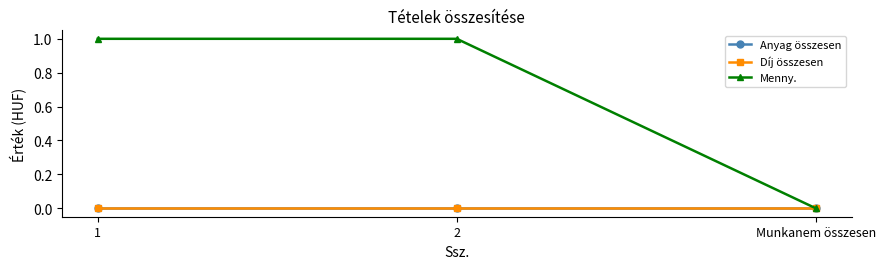

What position from the left is Munkanem összesen?

3